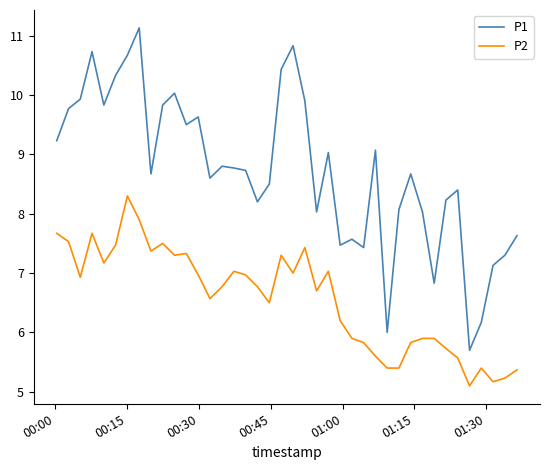

What is the difference between the maximum and minimum values in the P1 series?

5.4